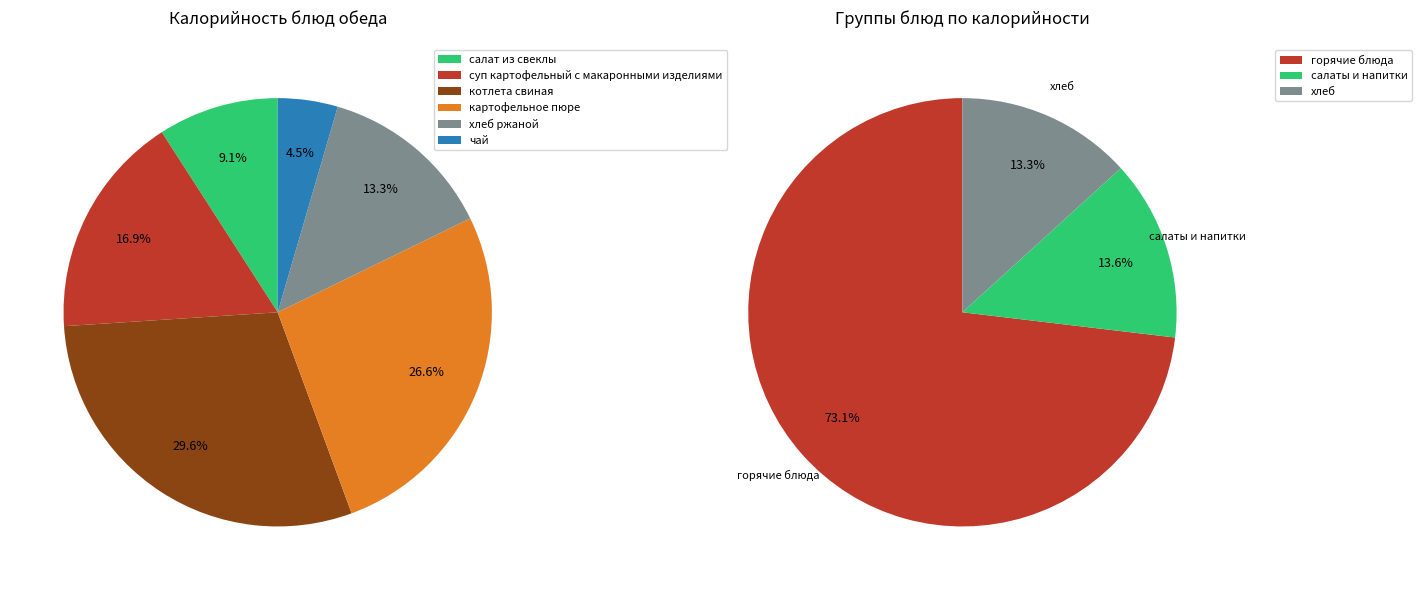

To the nearest percent, what percentage of the pie is картофельное пюре?

27%